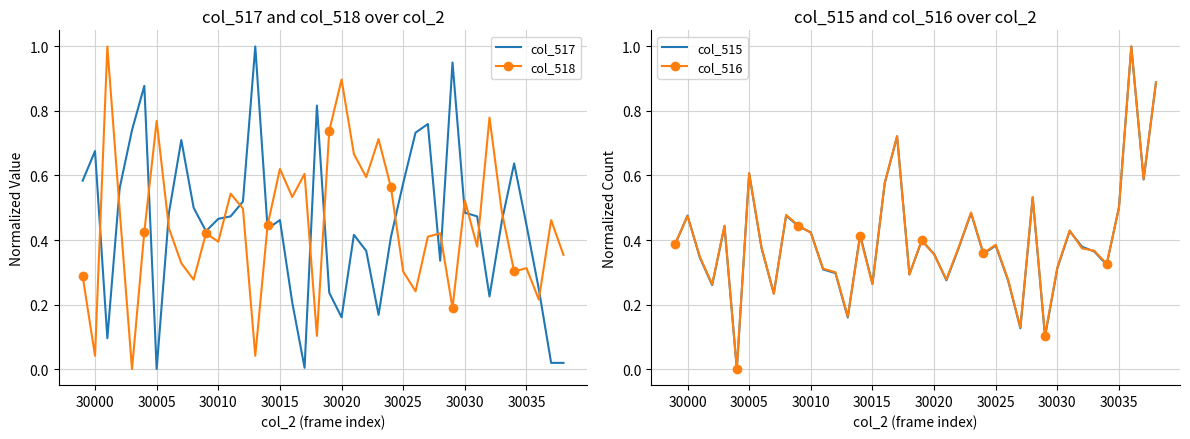

After their last crossing, which series has the higher values: col_515 or col_517?

col_515